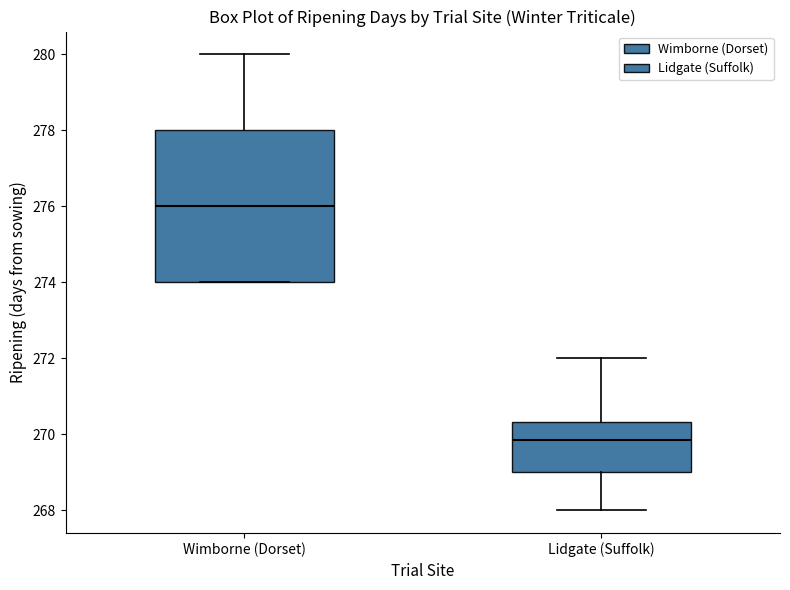

Reading left to right, read every box against the y-axis: the position of its median line, the range the box covers, and the ends of its whiskers. The values are not printed on the chart, so give them approximately, as read against the axis.

Wimborne (Dorset): median 276.0, box 274.0 to 278.0, whiskers 274.0 to 280.0
Lidgate (Suffolk): median 269.8, box 269.0 to 270.4, whiskers 268.0 to 272.0